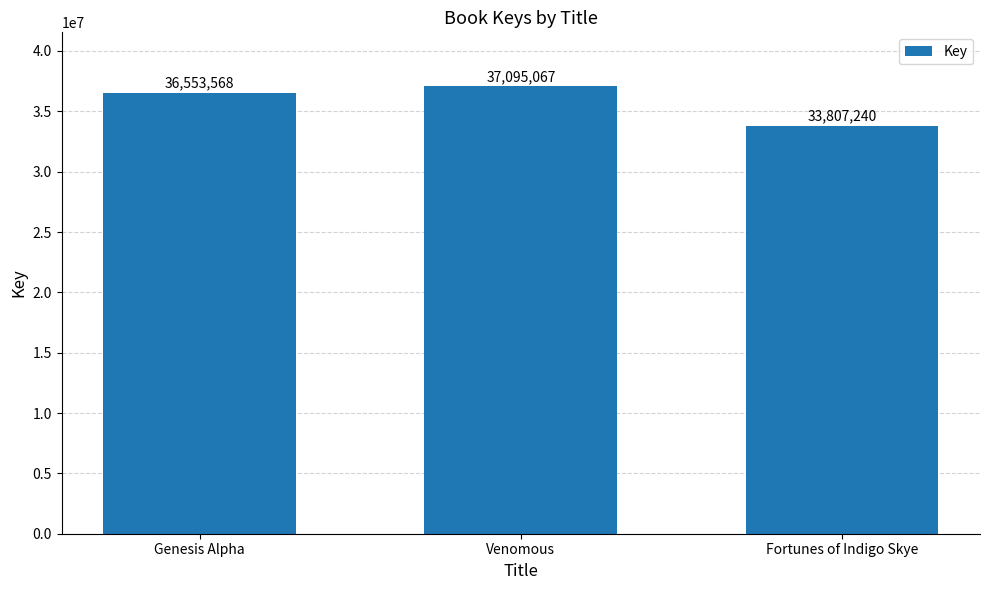

How many values are below 36553568?

1